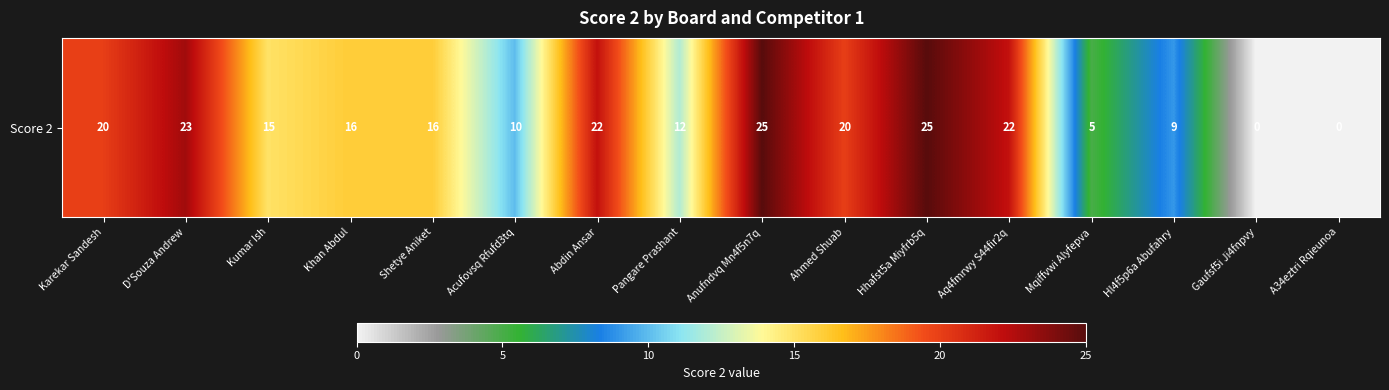

Reading left to right, list all the values displayed in this chart.

20	23	15	16	16	10	22	12	25	20	25	22	5	9	0	0